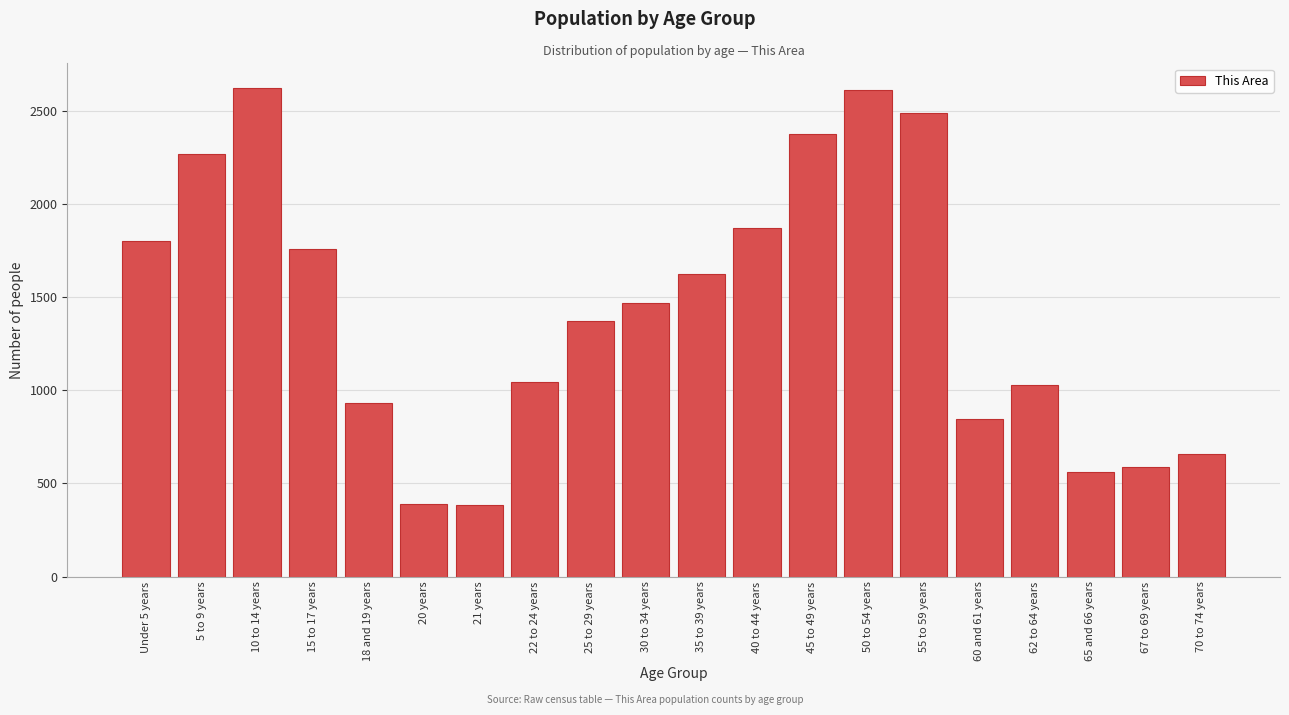

Where is the data nearest to the value 1504?

30 to 34 years